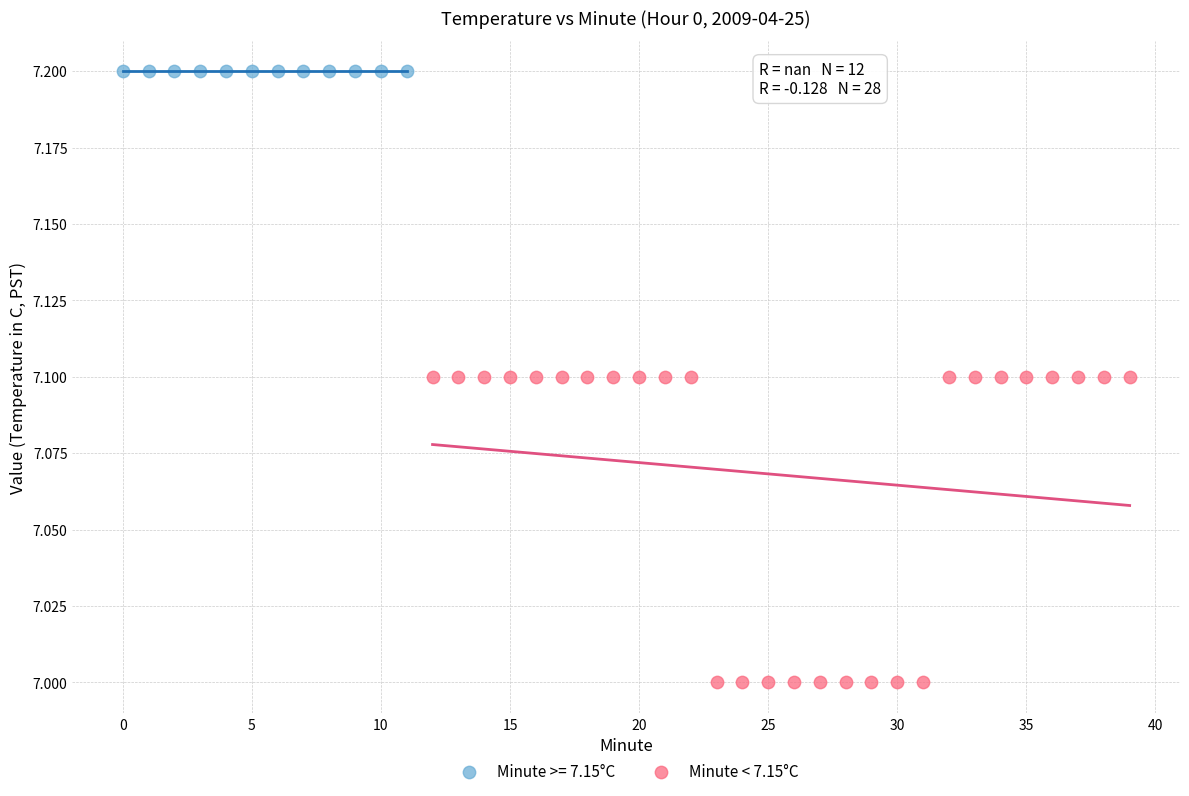

Which series contains the highest Y value?

Minute >= 7.15°C